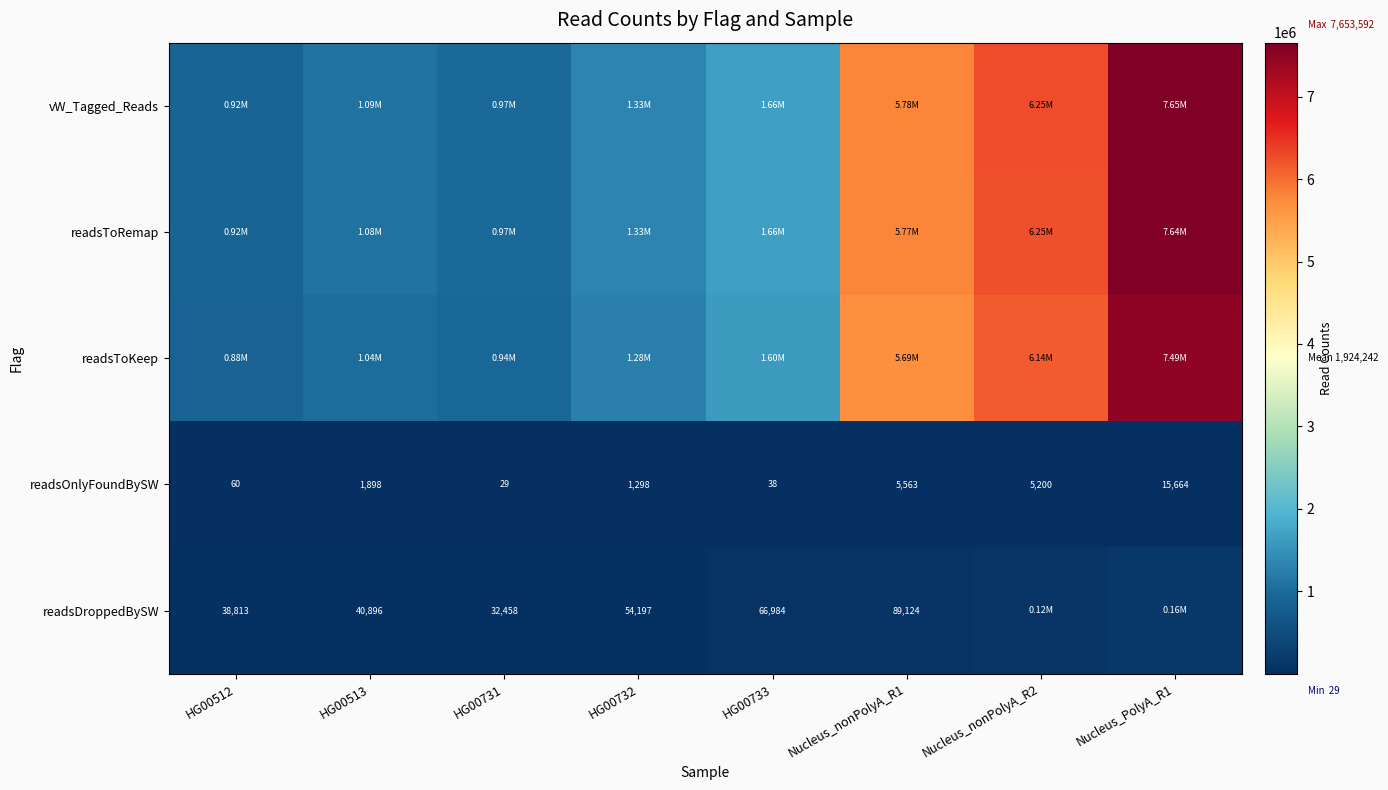

What is the difference between the maximum and minimum values in the readsOnlyFoundBySW series?

15635